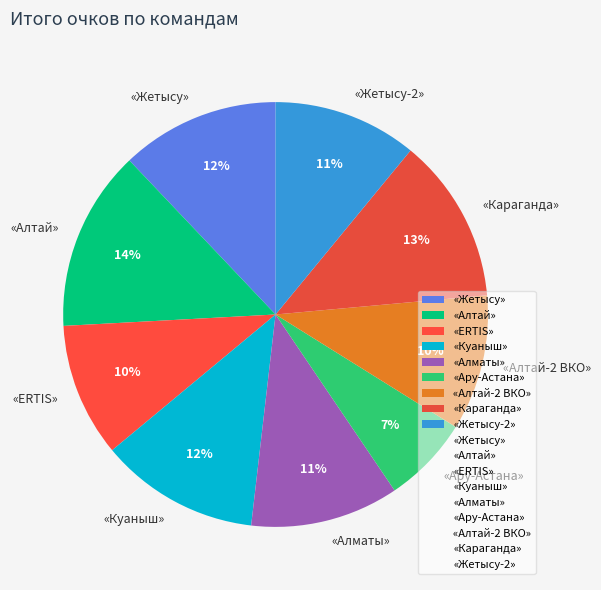

What is the ratio of the value at «Ару-Астана» to the value at «Алматы»?

0.6